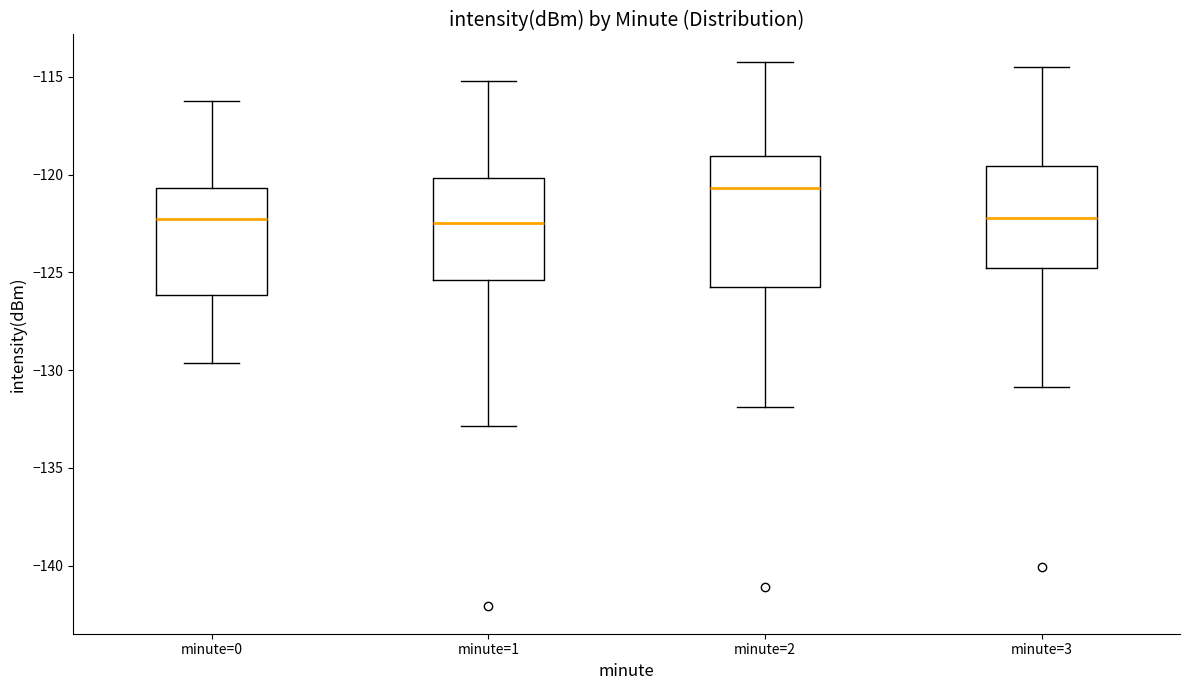

Reading left to right, read every box against the y-axis: the position of its median line, the range the box covers, and the ends of its whiskers. The values are not printed on the chart, so give them approximately, as read against the axis.

minute=0: median -122.5, box -126.0 to -120.5, whiskers -129.5 to -116.0
minute=1: median -122.5, box -125.5 to -120.0, whiskers -133.0 to -115.0
minute=2: median -120.5, box -126.0 to -119.0, whiskers -132.0 to -114.0
minute=3: median -122.0, box -125.0 to -119.5, whiskers -131.0 to -114.5